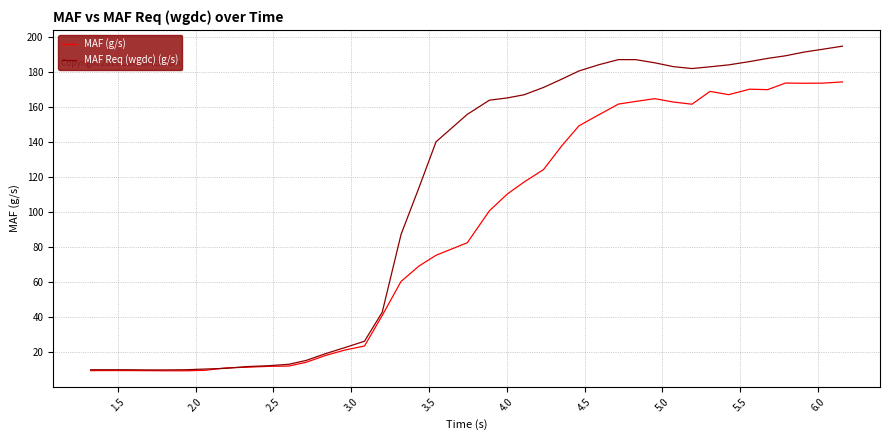

At how many categories does at least one series exceed 89?

23